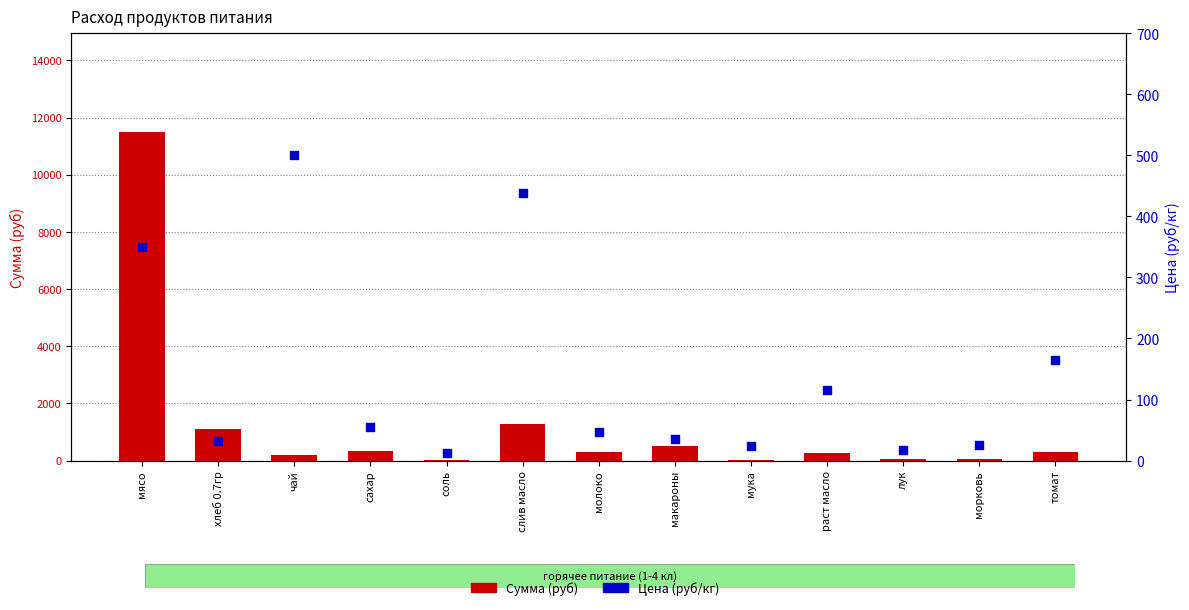

What is the total value across all series at морковь?

70.6